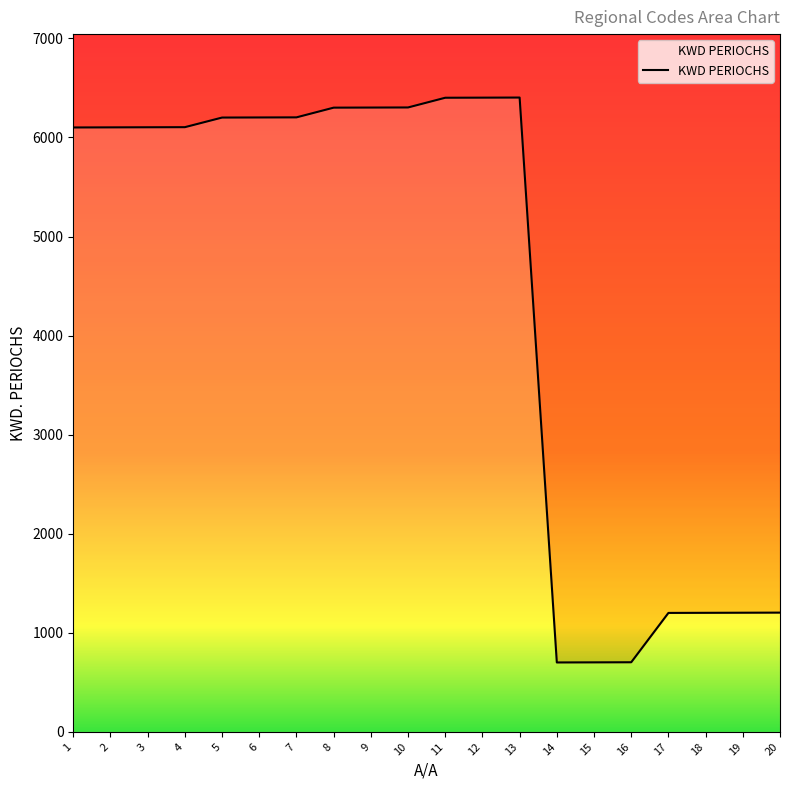

How many data points are above 6104?

9